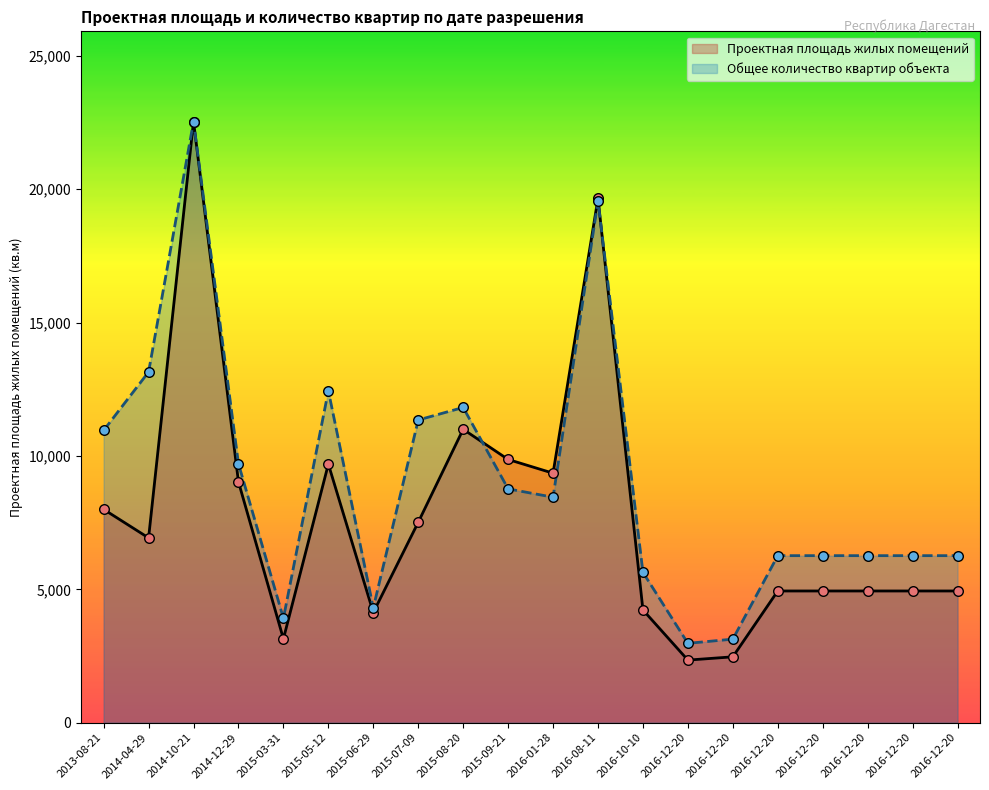

Which series reaches the maximum Y coordinate?

Проектная площадь жилых помещений